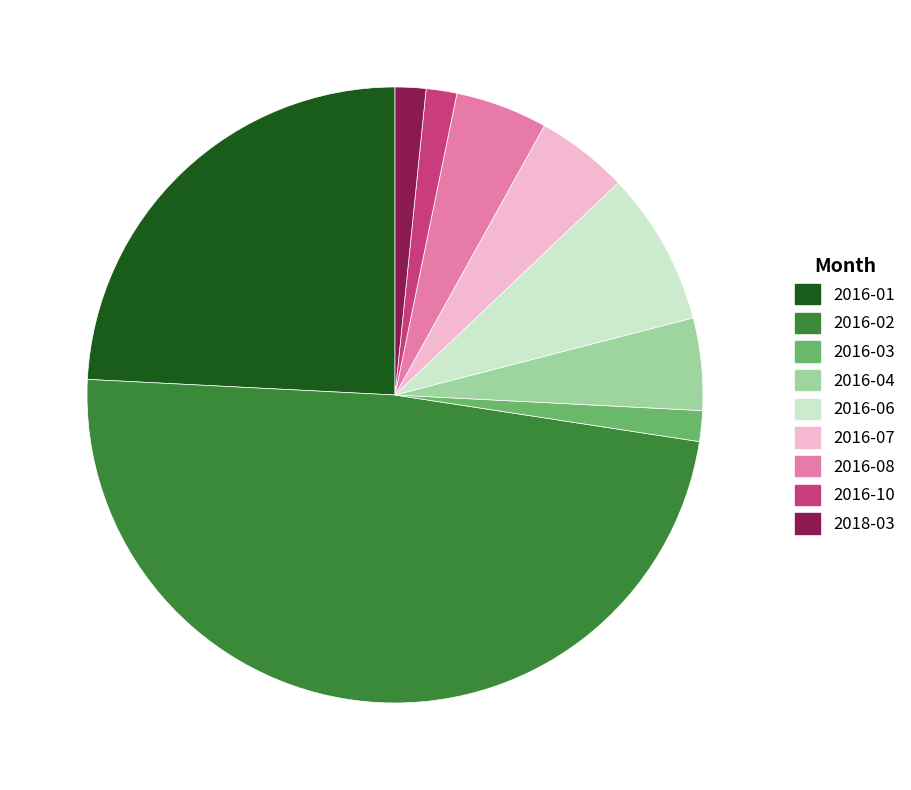

How many slices are in this pie chart?

9